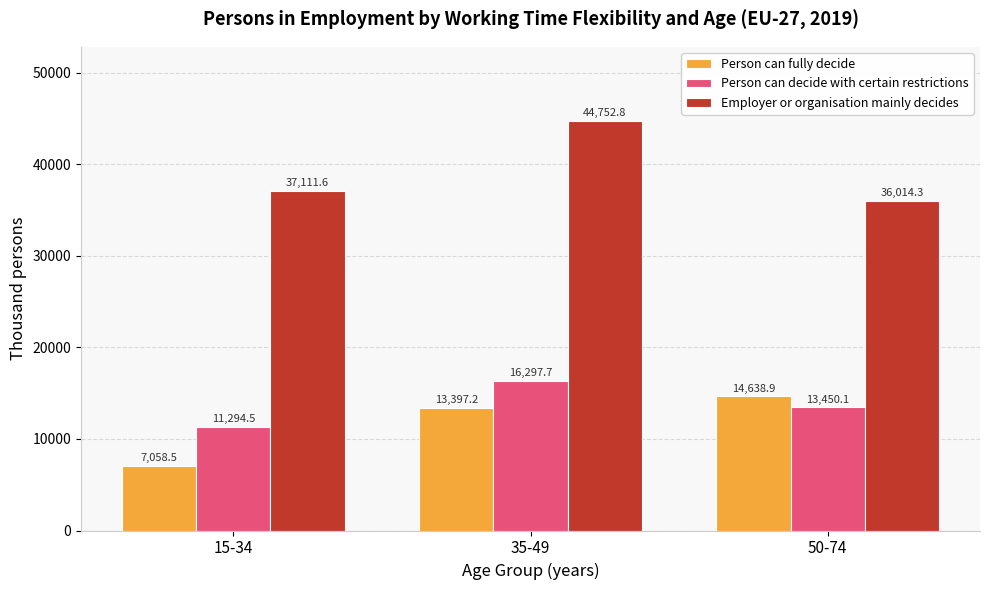

How many values in the Person can decide with certain restrictions series are below 13450?

1